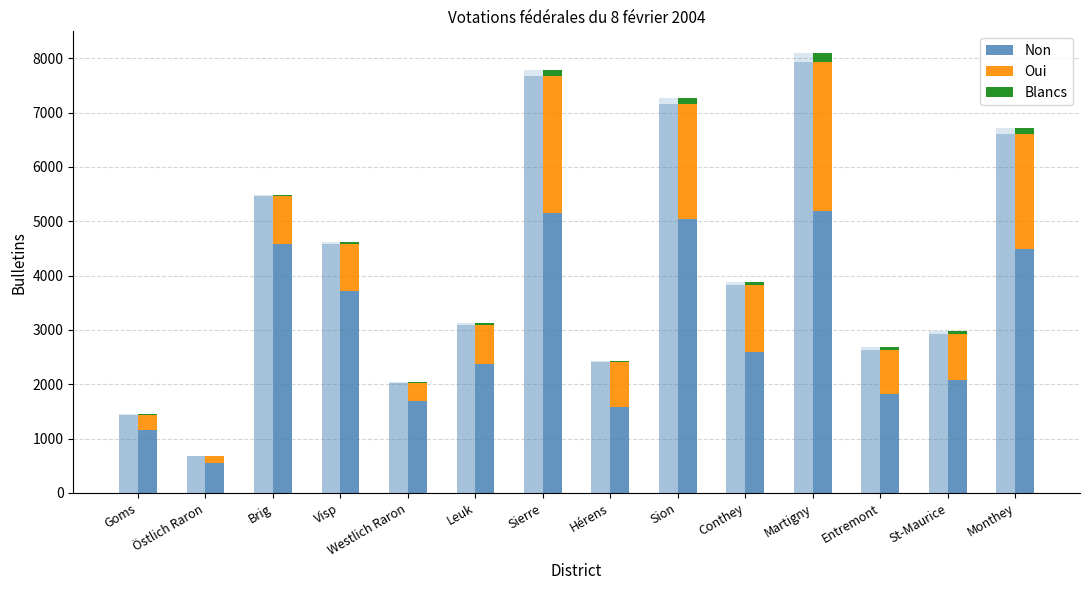

How many bars are there in total?

42